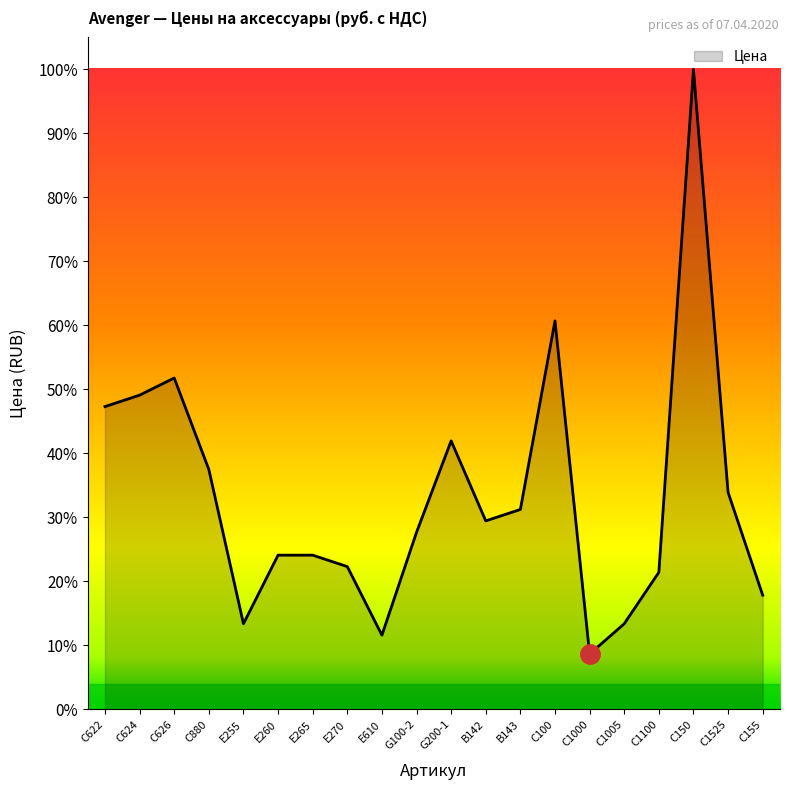

Does the chart have visible grid lines?

No